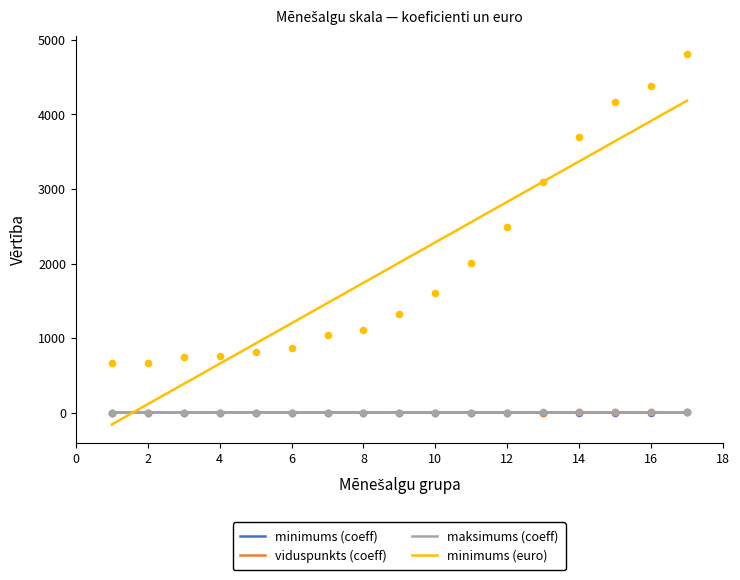

Which series has the largest Y range (max minus min)?

minimums (euro)